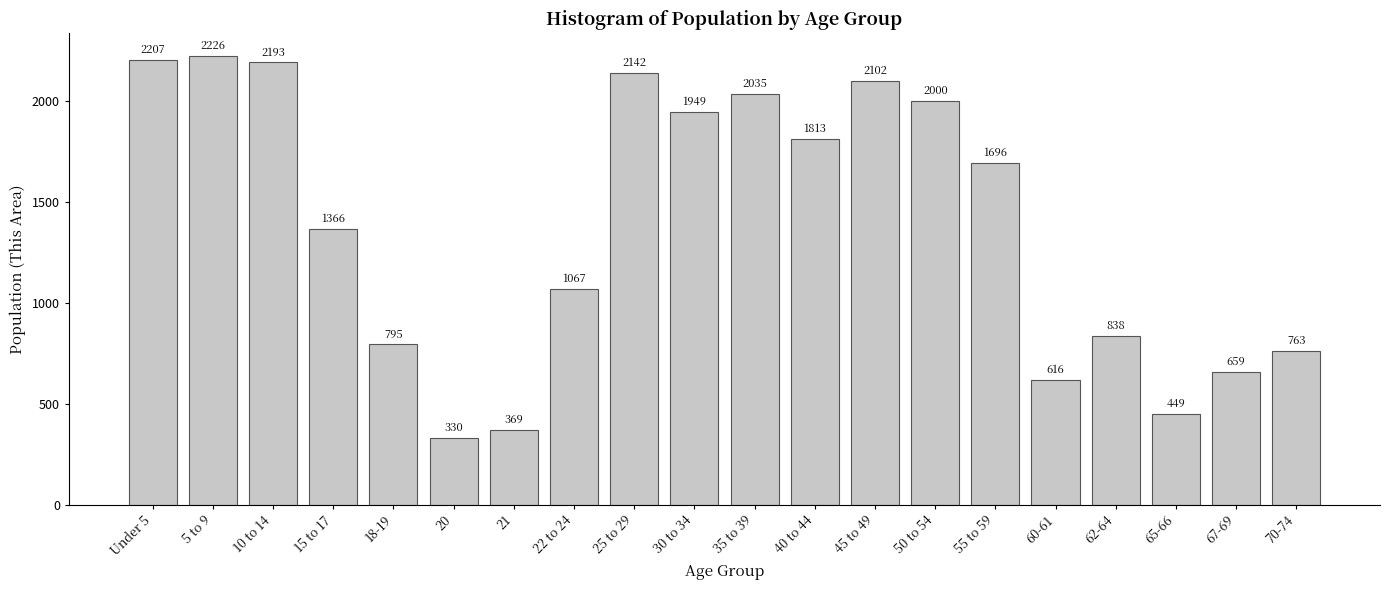

Reading left to right, extract all data points from this chart.

2207	2226	2193	1366	795	330	369	1067	2142	1949	2035	1813	2102	2000	1696	616	838	449	659	763